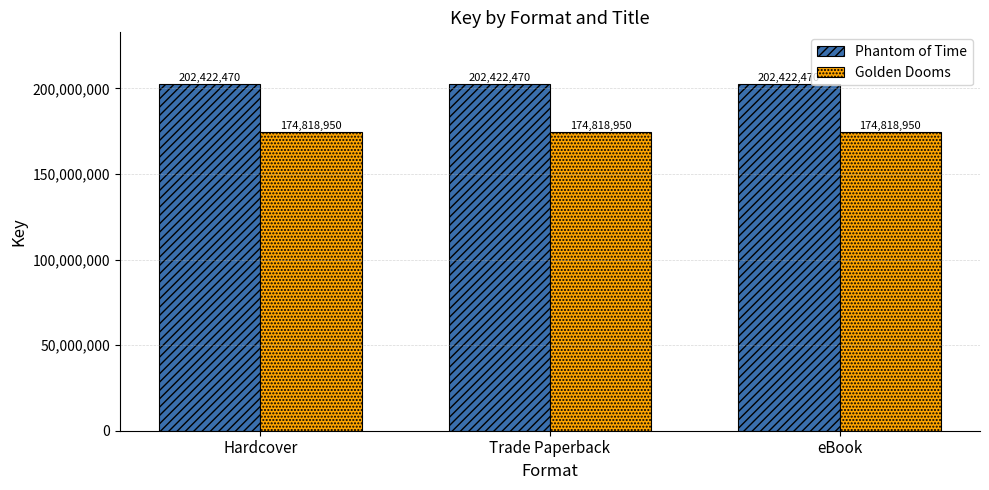

Reading left to right, extract all data points from this chart.

Phantom of Time: 202422470	202422470	202422470
Golden Dooms: 174818950	174818950	174818950